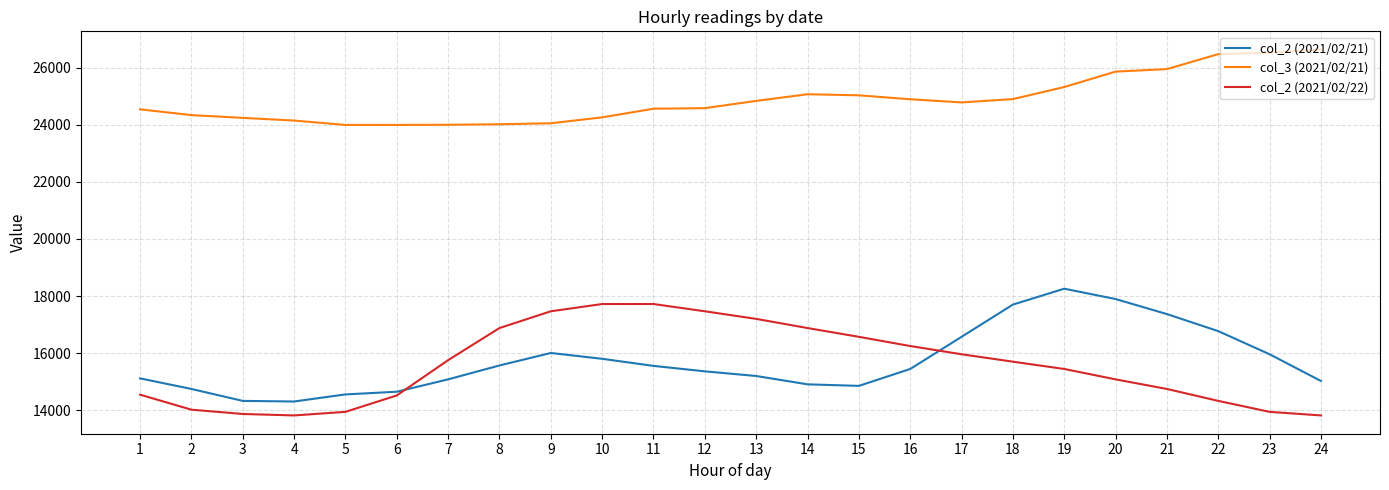

Which series changed the most between 6 and 24?

col_3 (2021/02/21)